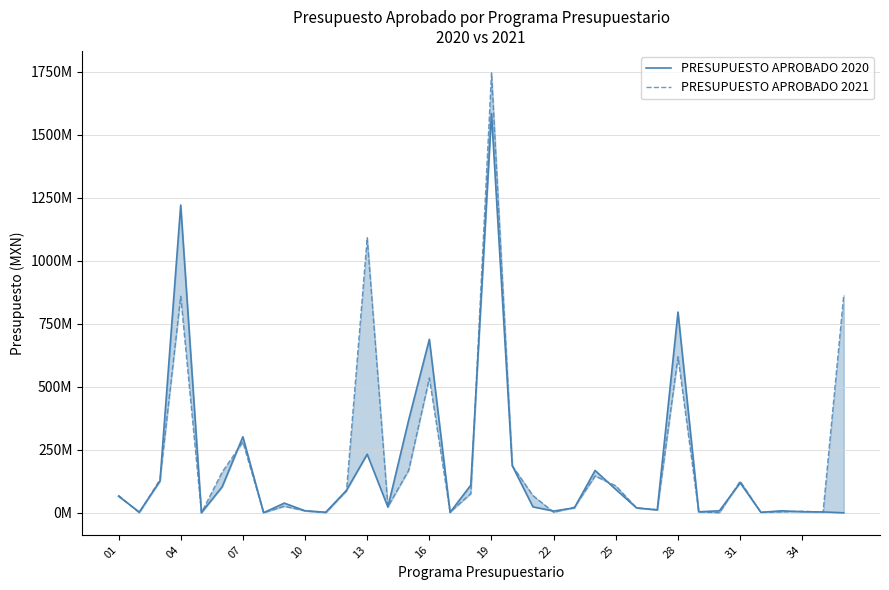

Which series has the widest spread of values?

PRESUPUESTO APROBADO 2021